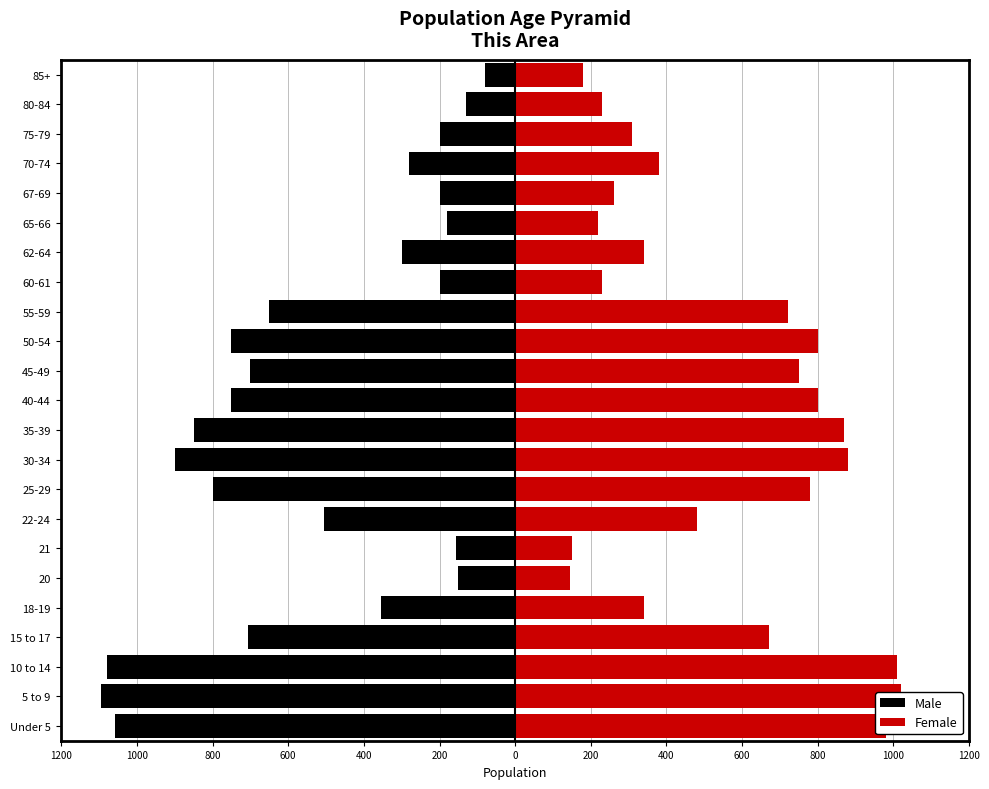

How many data points in Male are less than -506?

11